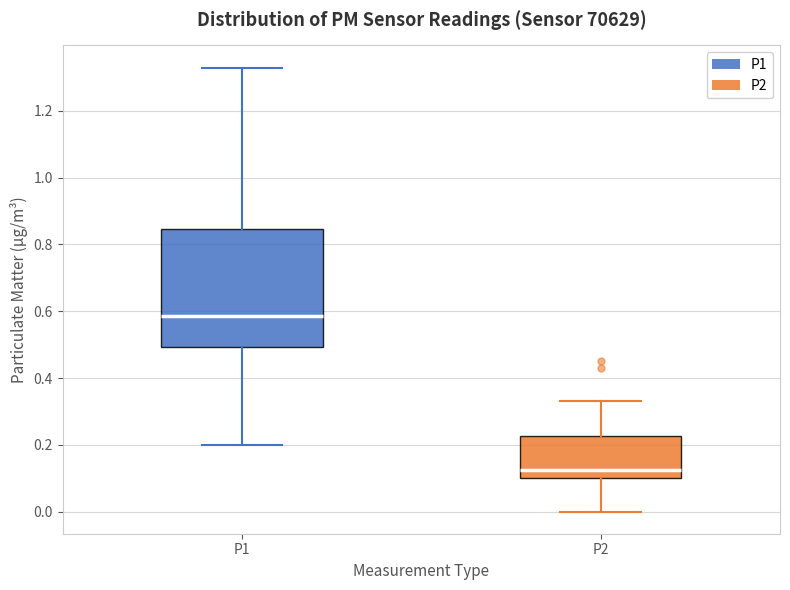

Which box's median line is the highest?

P1